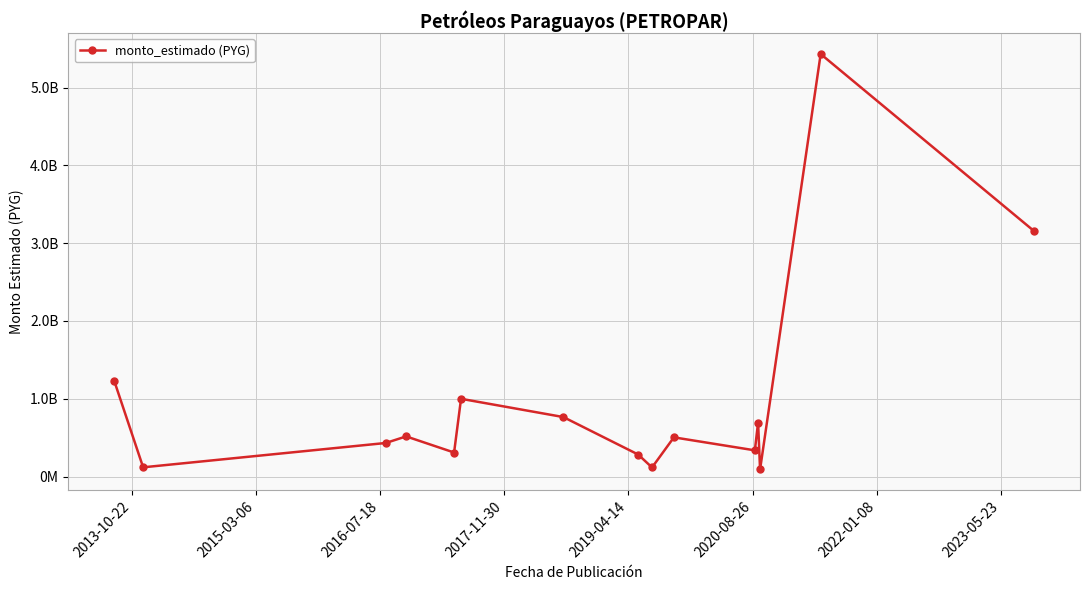

Does the chart have visible grid lines?

Yes